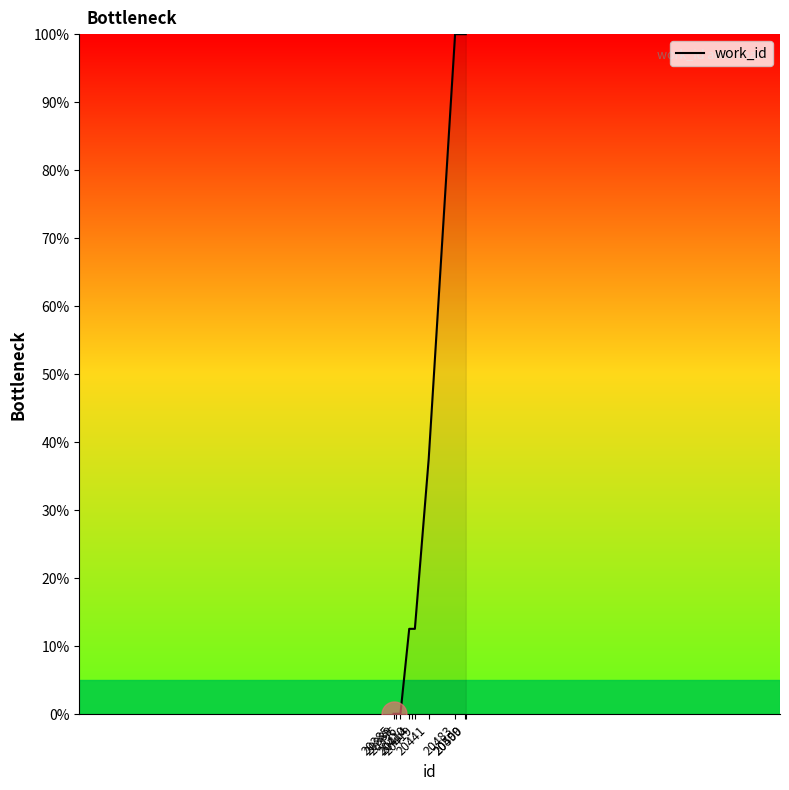

True or false: the data shows 100.0 at 20500.

True